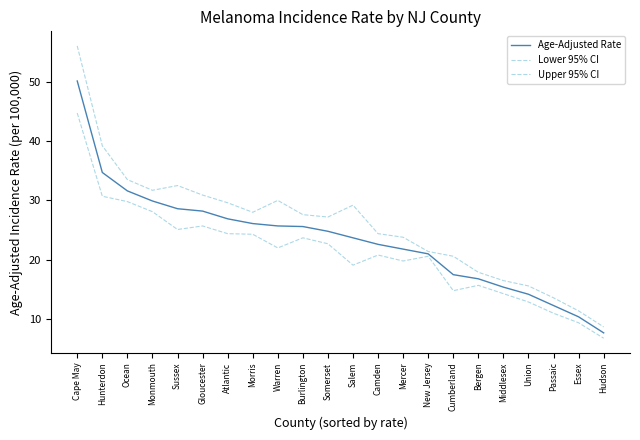

At which label does Age-Adjusted Rate first exceed 24?

Cape May